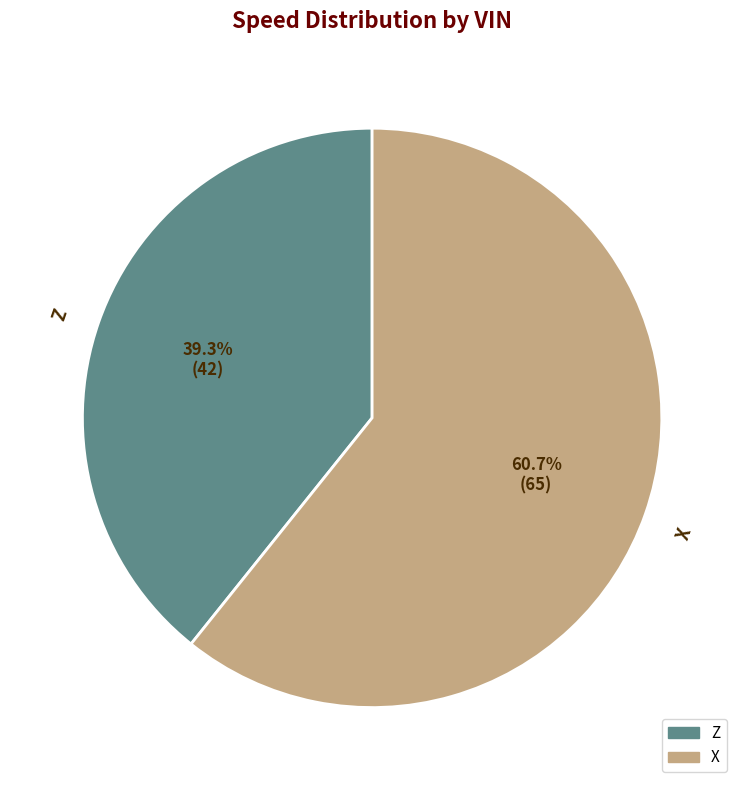

What percentage do X and Z together represent?

100.0%